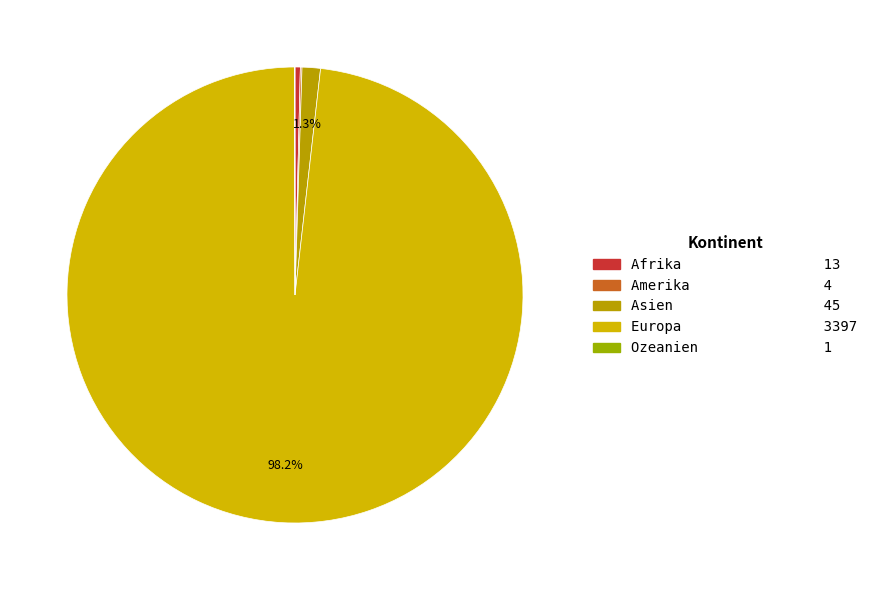

To the nearest percent, what is the average slice percentage?

20%